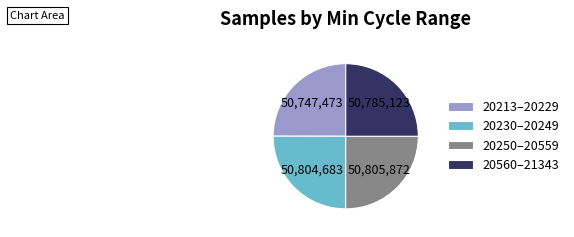

How many segments does this pie chart have?

4